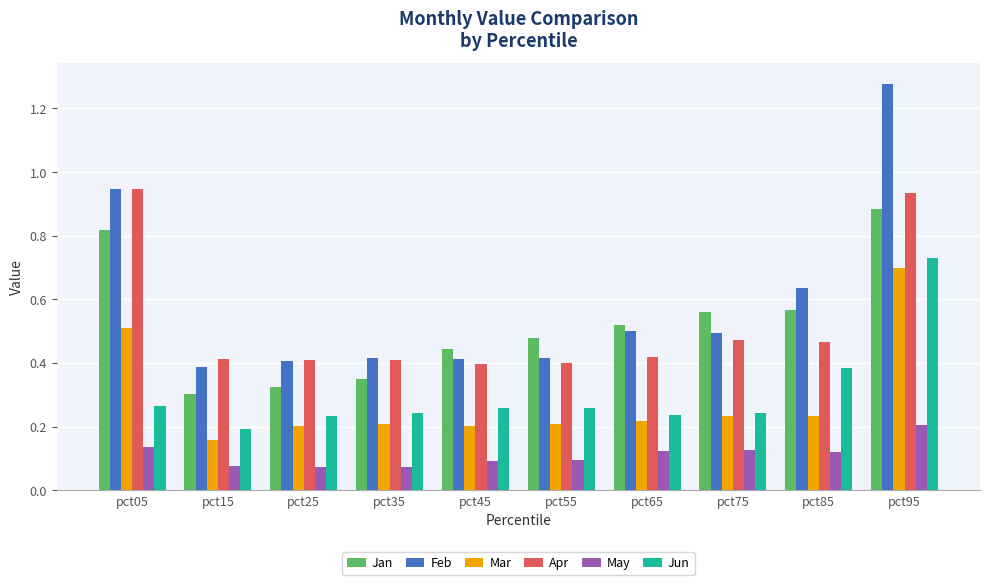

True or false: Apr has a value of 0.2 at pct25.

False